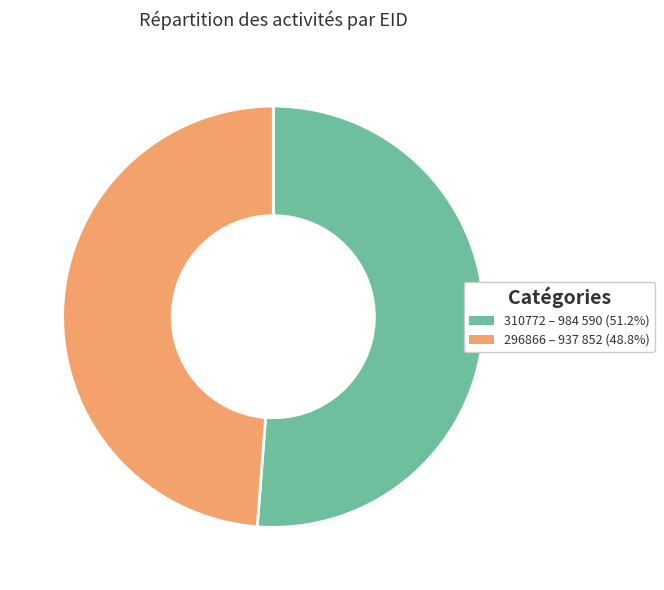

Is the sum of 296866 and 310772 greater than half?

Yes